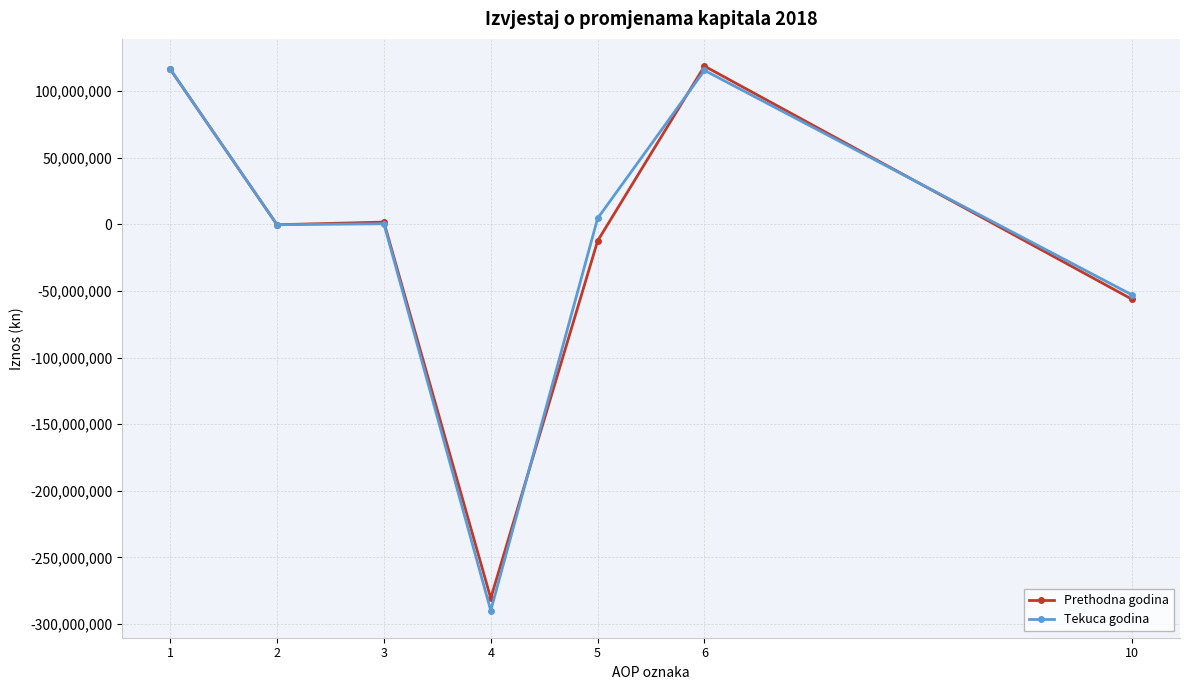

True or false: Tekuca godina has more than 2 interior local peaks.

False